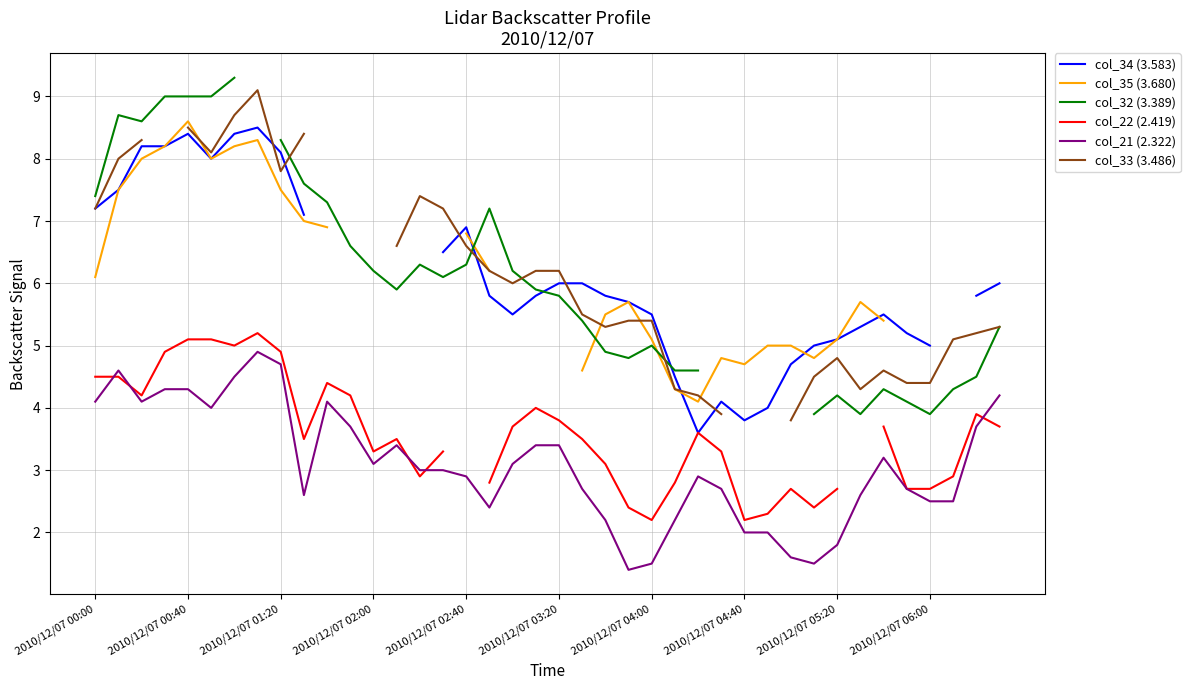

What is the maximum value for col_21 (2.322)?

4.9